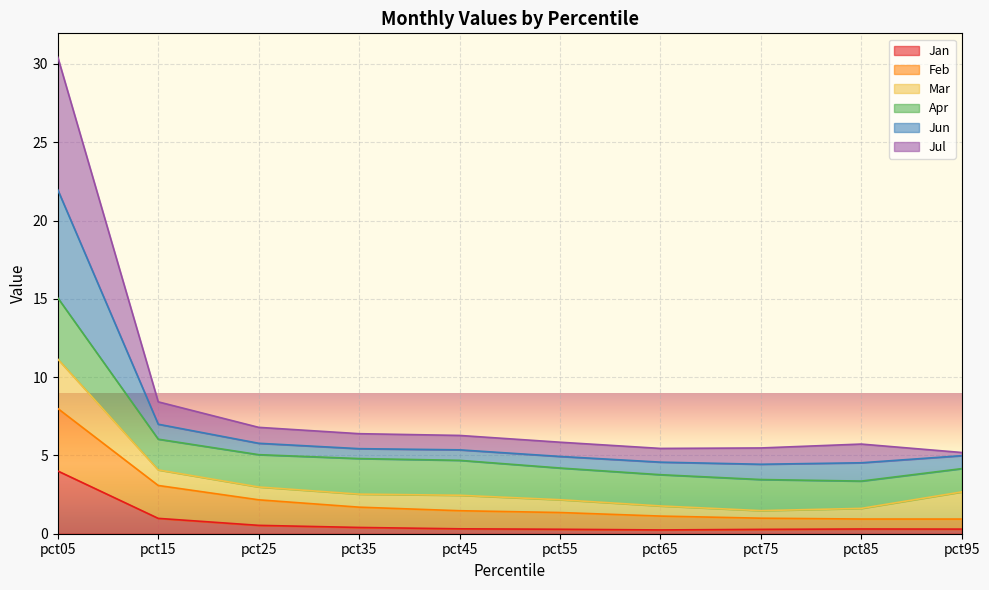

What is the total value across all series at pct15?

8.4